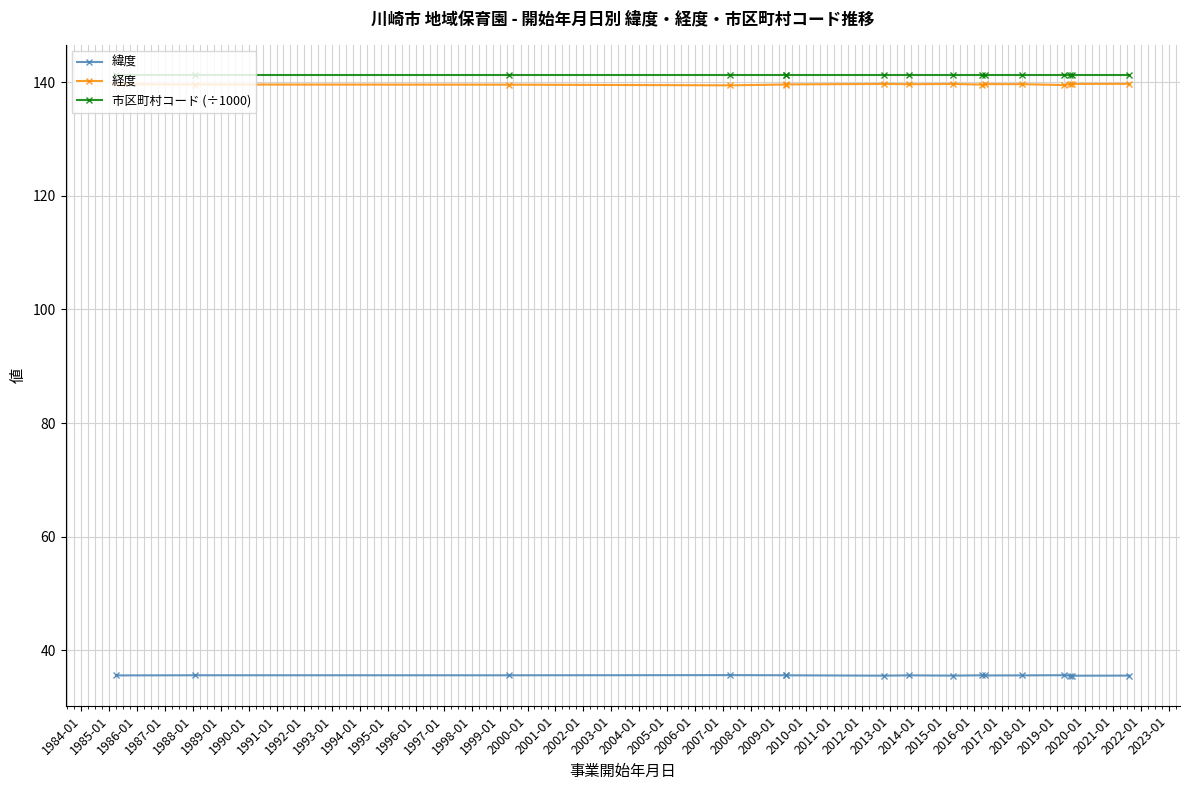

True or false: 緯度 and 経度 cross at least once.

False